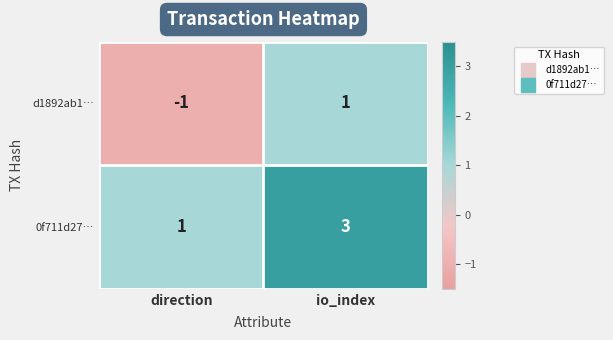

List the series in order of their overall mean, lowest first.

d1892ab1…, 0f711d27…